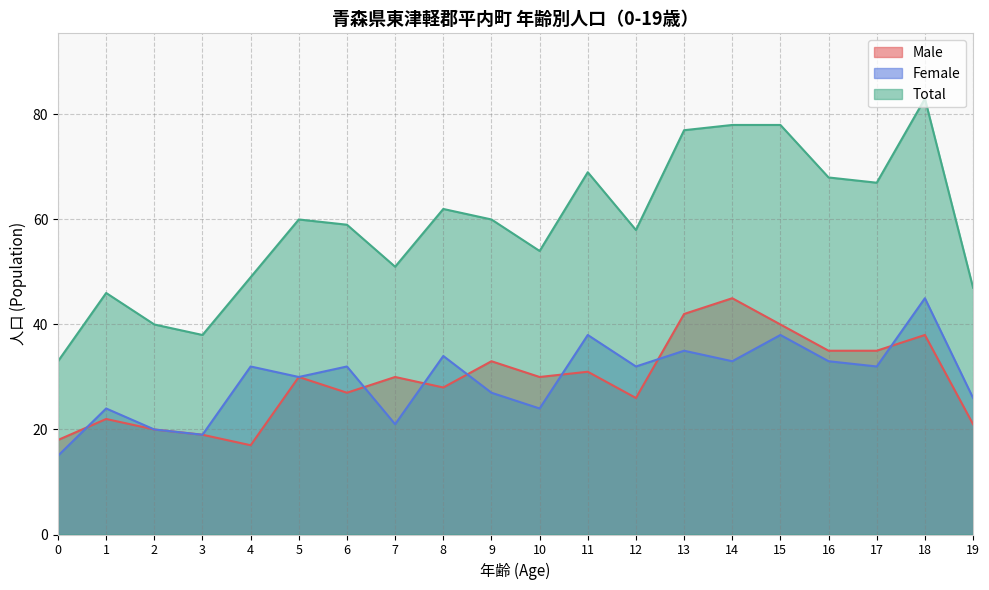

What is the difference between the Total values at 2 and 4?

9